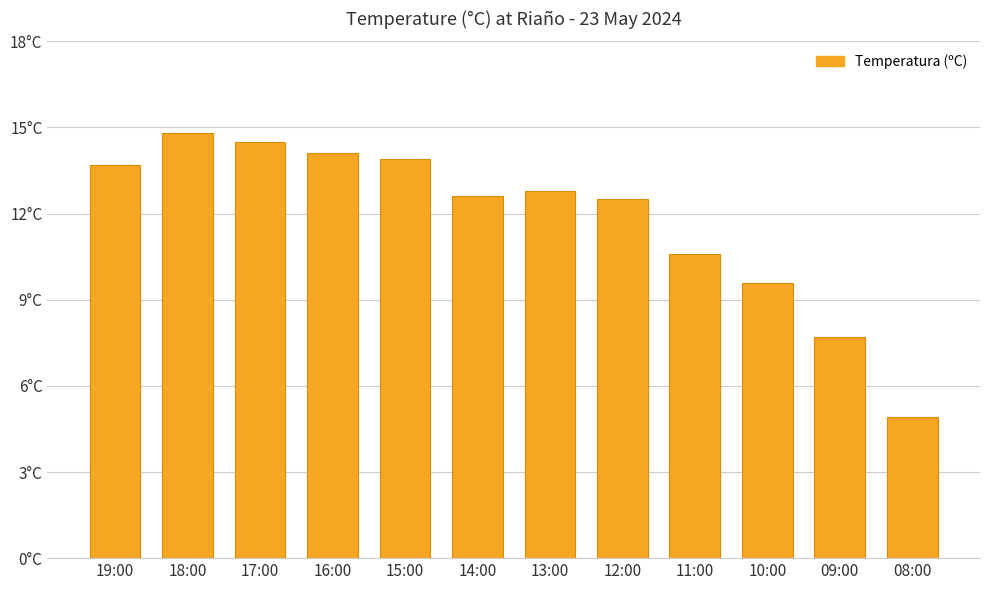

What is the label of the 5th bar from the left?

15:00